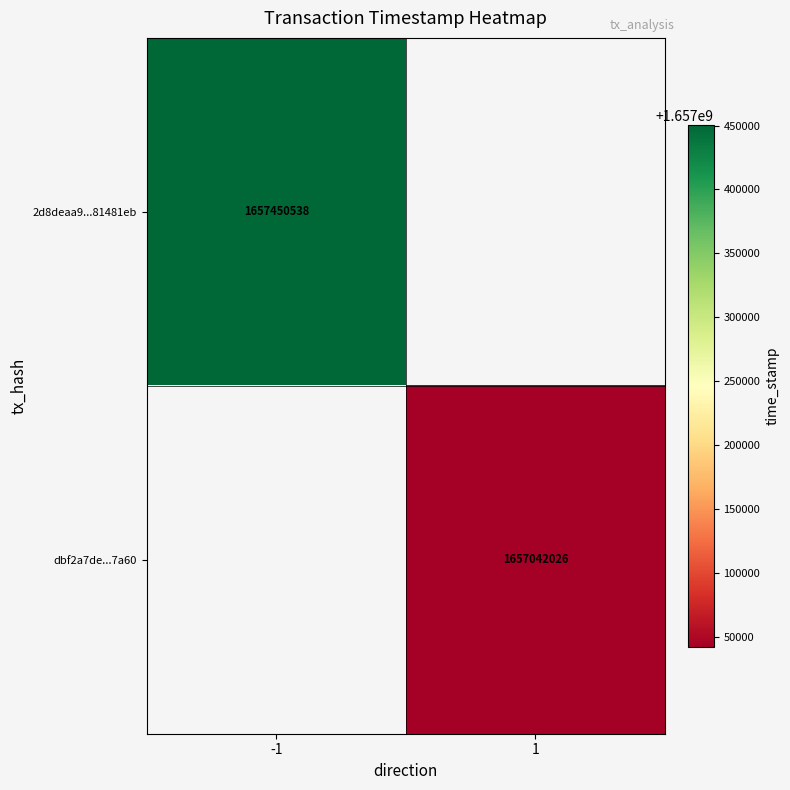

The 2d8deaa9...81481eb series shows 1657450538 at -1. True or false?

True